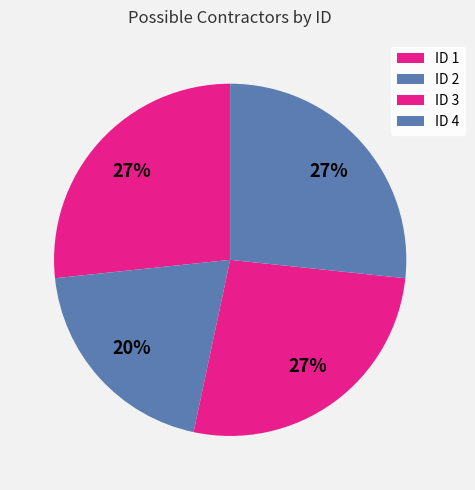

How many segments does this pie chart have?

4